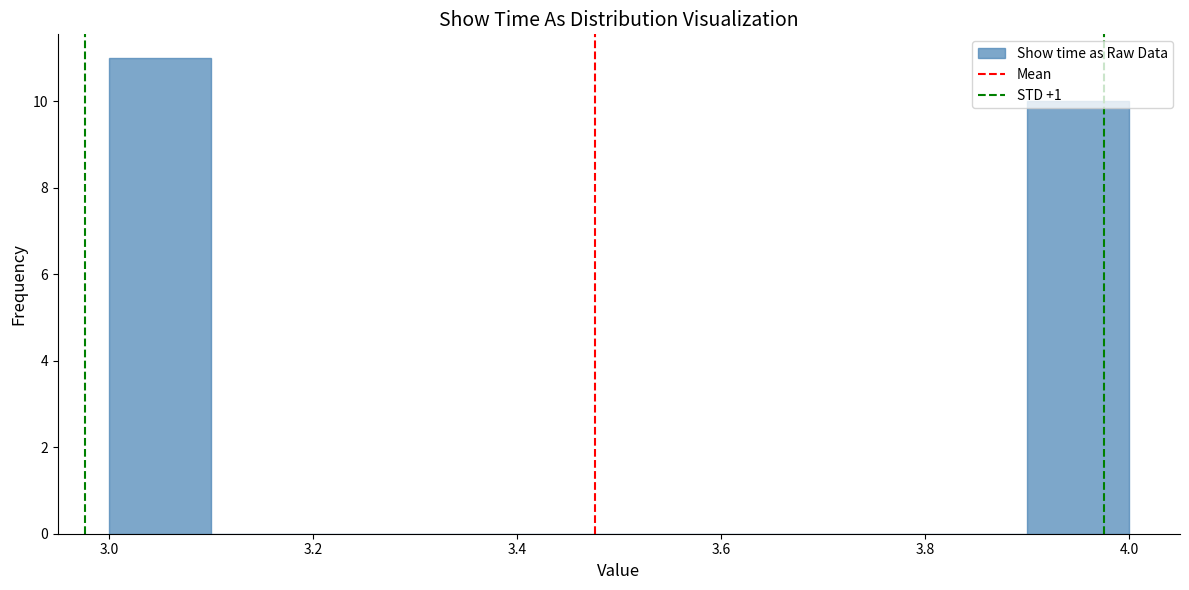

Reading left to right, list every bar in this chart as the range it spans on the x-axis followed by its height. The values are not printed on the chart, so give them approximately, as read against the axis.

3.0 to 3.1: 11
3.1 to 3.2: 0
3.2 to 3.3: 0
3.3 to 3.4: 0
3.4 to 3.5: 0
3.5 to 3.6: 0
3.6 to 3.7: 0
3.7 to 3.8: 0
3.8 to 3.9: 0
3.9 to 4.0: 10